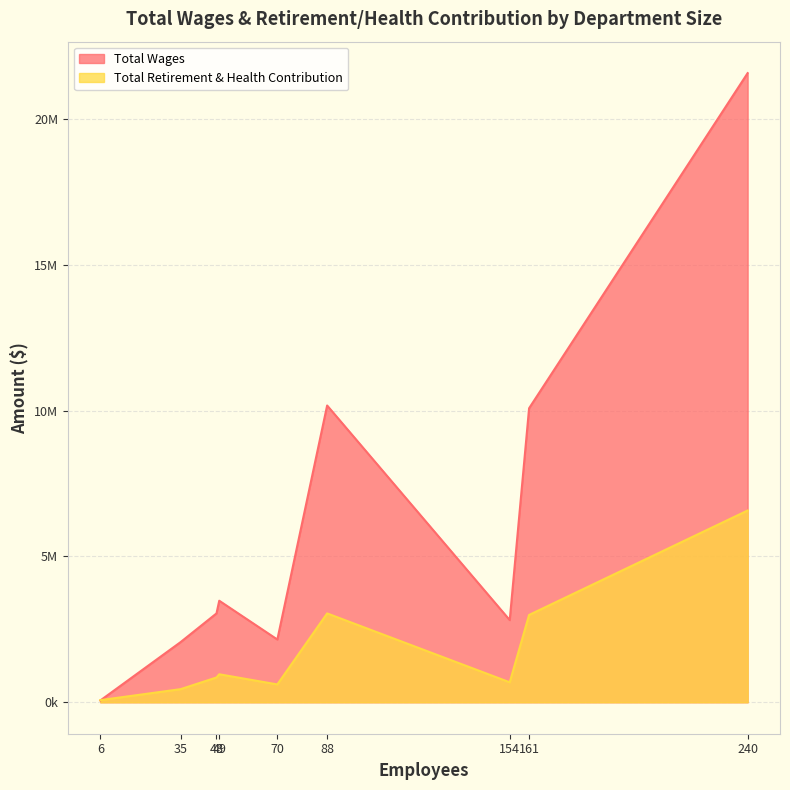

Rank the series by their average value, from lowest to highest.

Total Retirement & Health Contribution, Total Wages